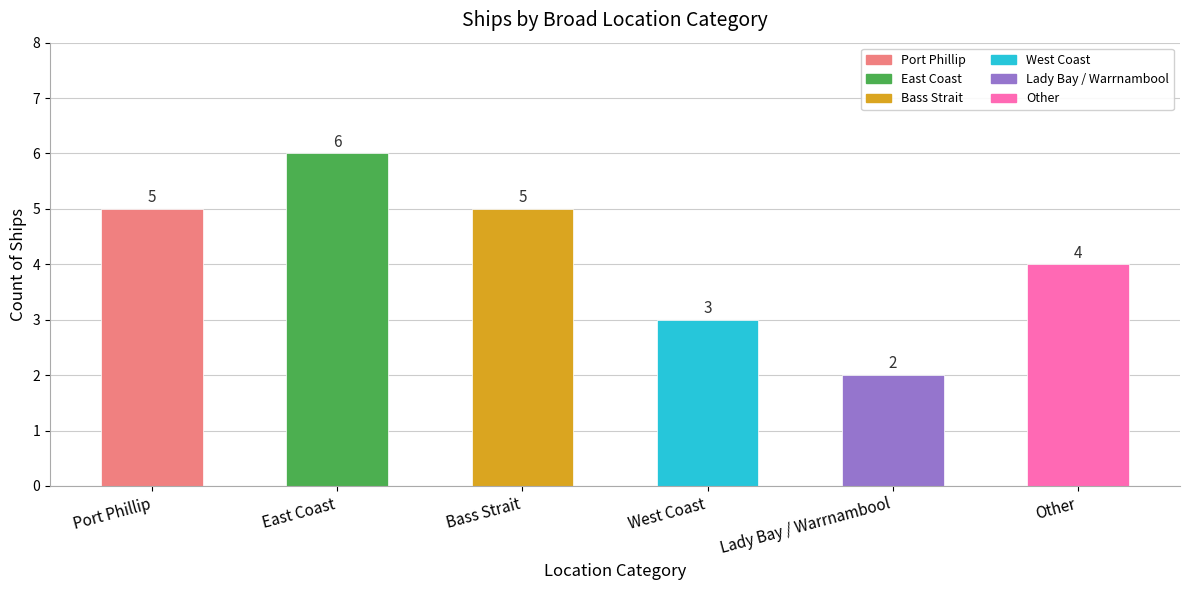

Reading left to right, transcribe all the data shown in this chart.

5	6	5	3	2	4